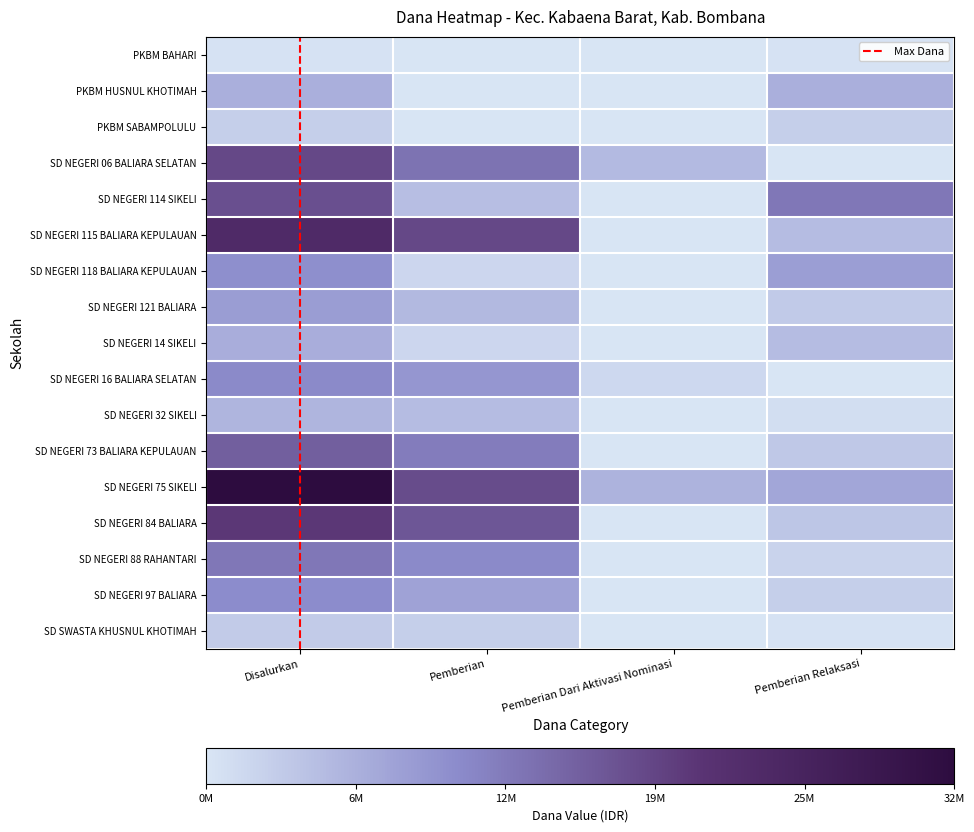

How many categories are shown in the chart?

4